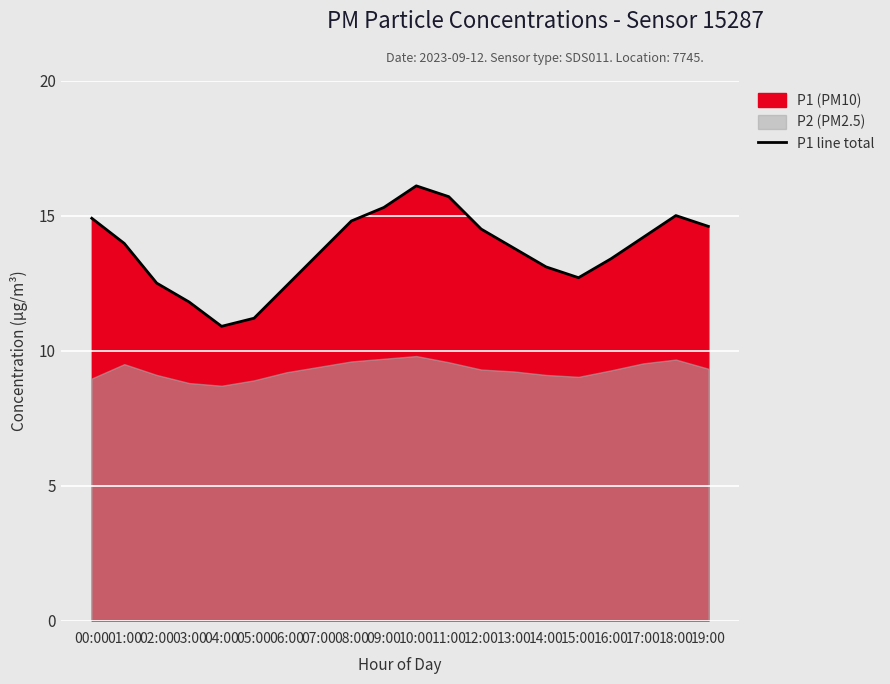

How many data points does each series have?

20